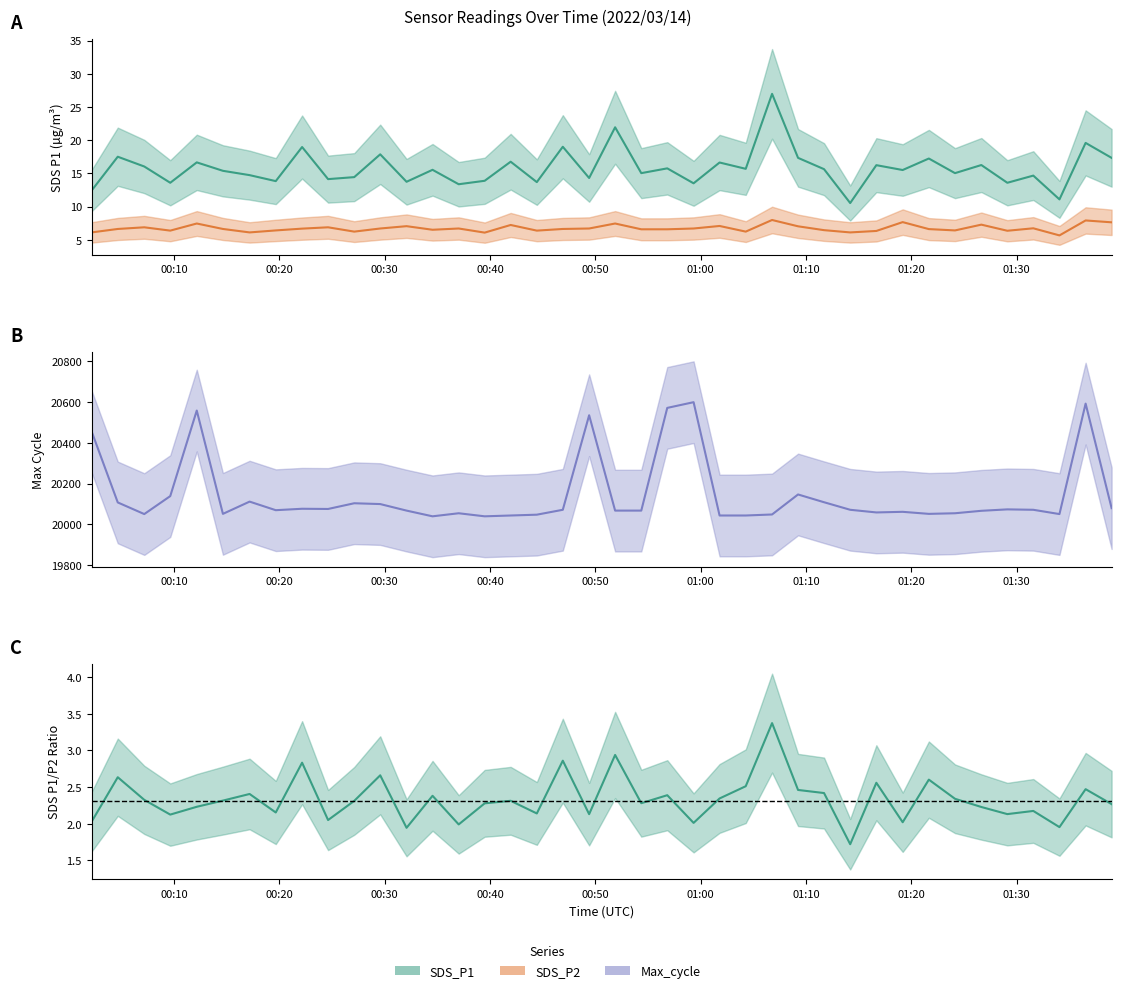

Count the number of categories in the chart.

40